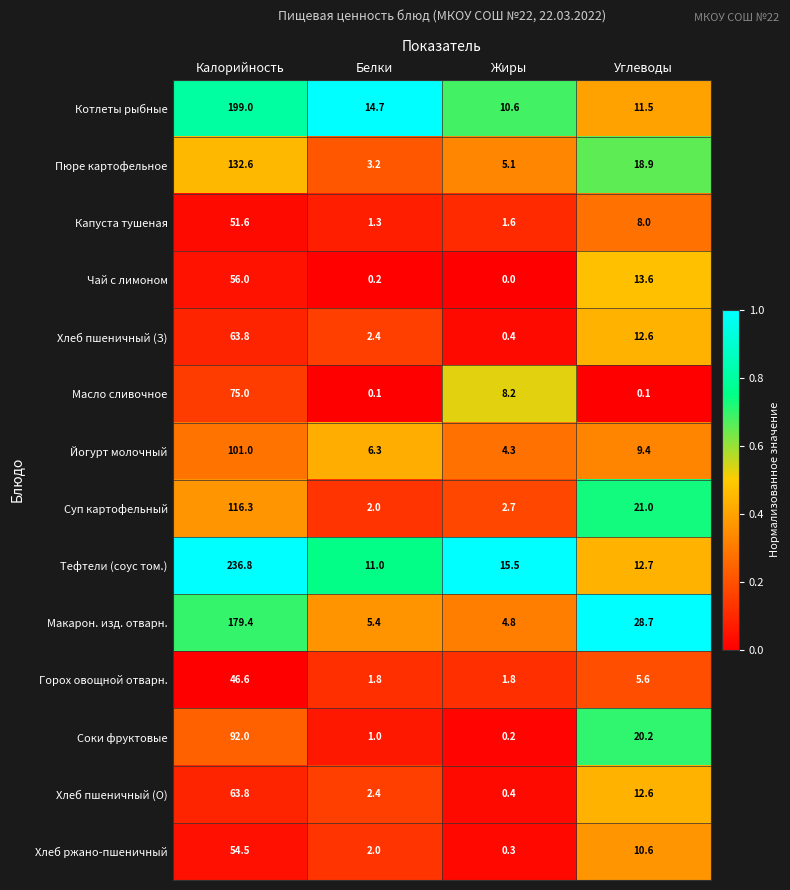

What is the difference between the highest and lowest values at Углеводы?

28.6